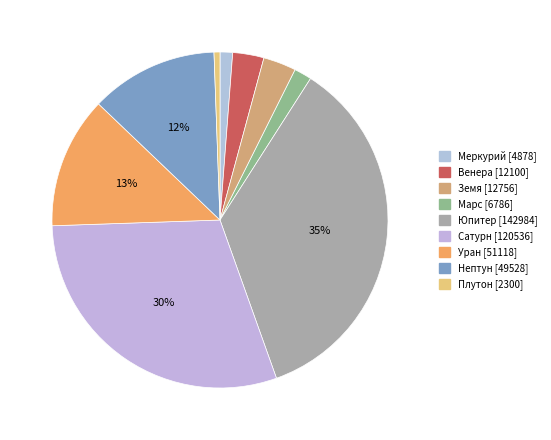

Does any single category account for the majority?

No